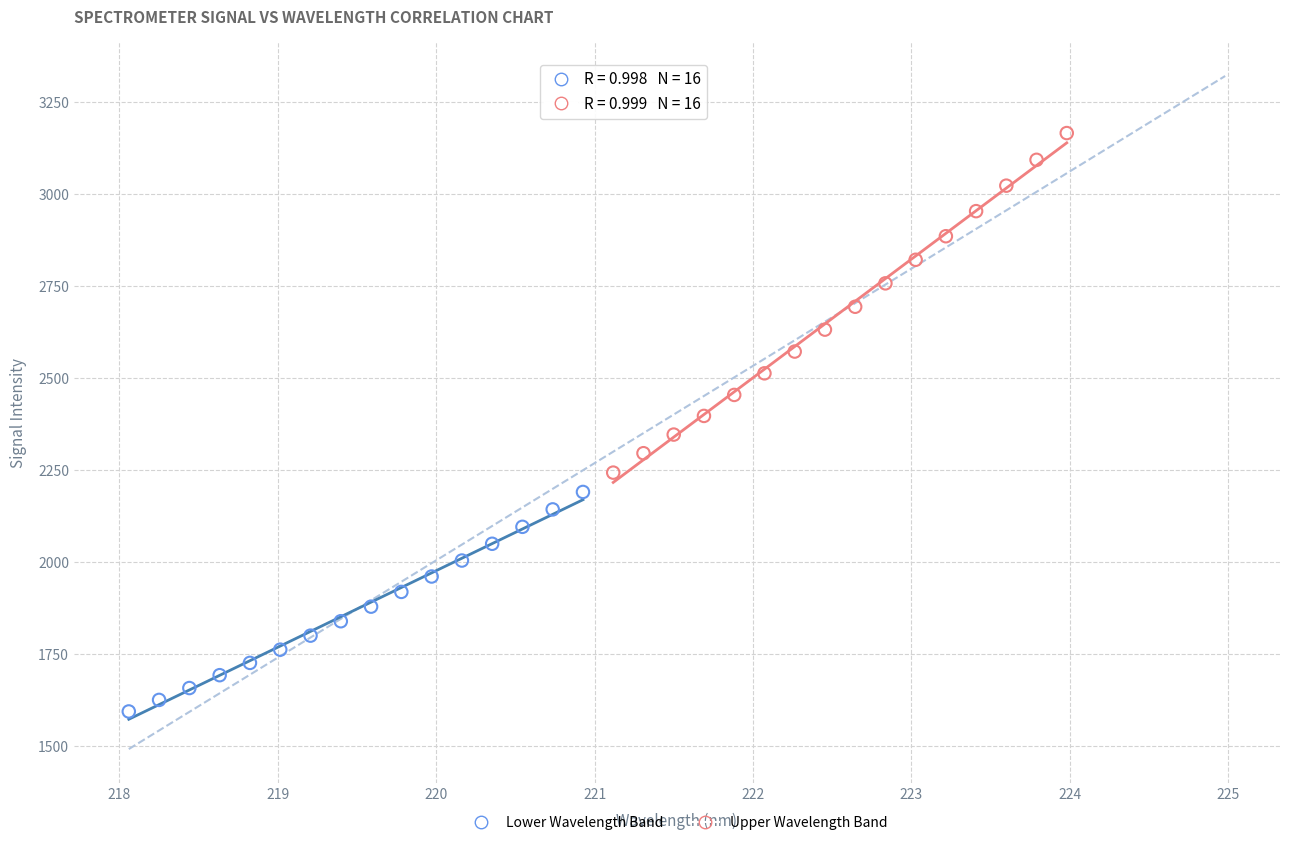

Which series reaches the minimum Y coordinate?

Lower Wavelength Band